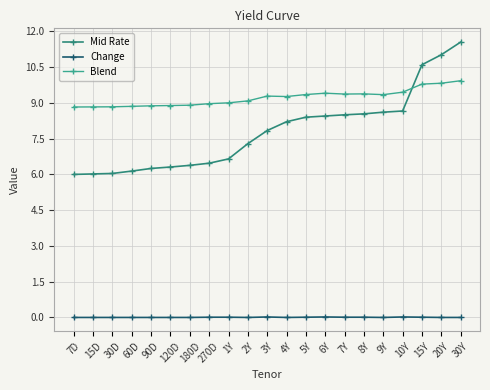

At how many categories does at least one series exceed 10?

3